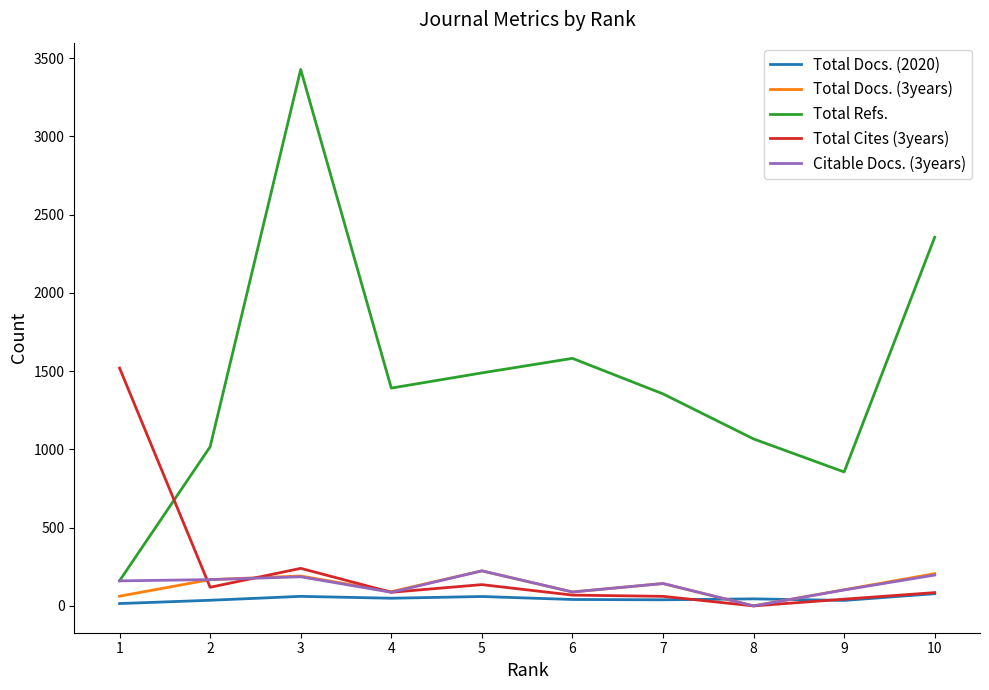

How many intersections are there between Citable Docs. (3years) and Total Docs. (2020)?

2